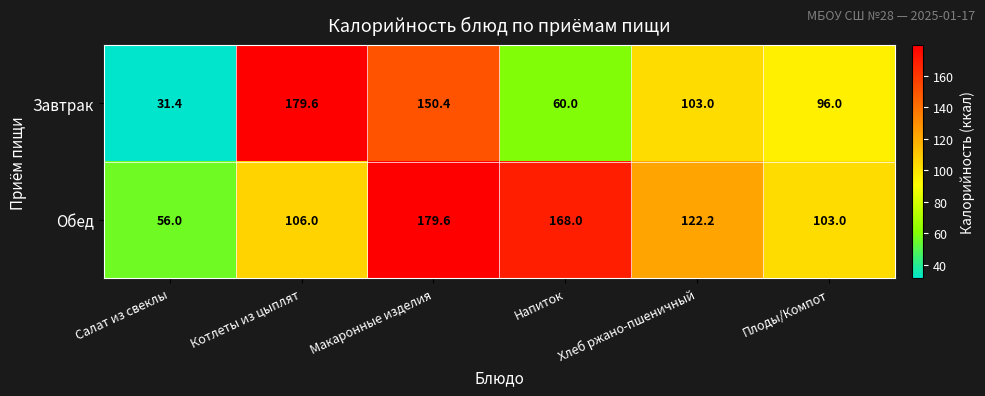

What is the difference between the highest and lowest values at Плоды/Компот?

7.0